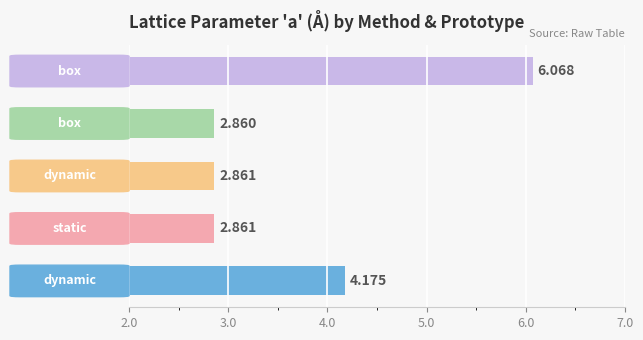

How many bars are there in total?

5